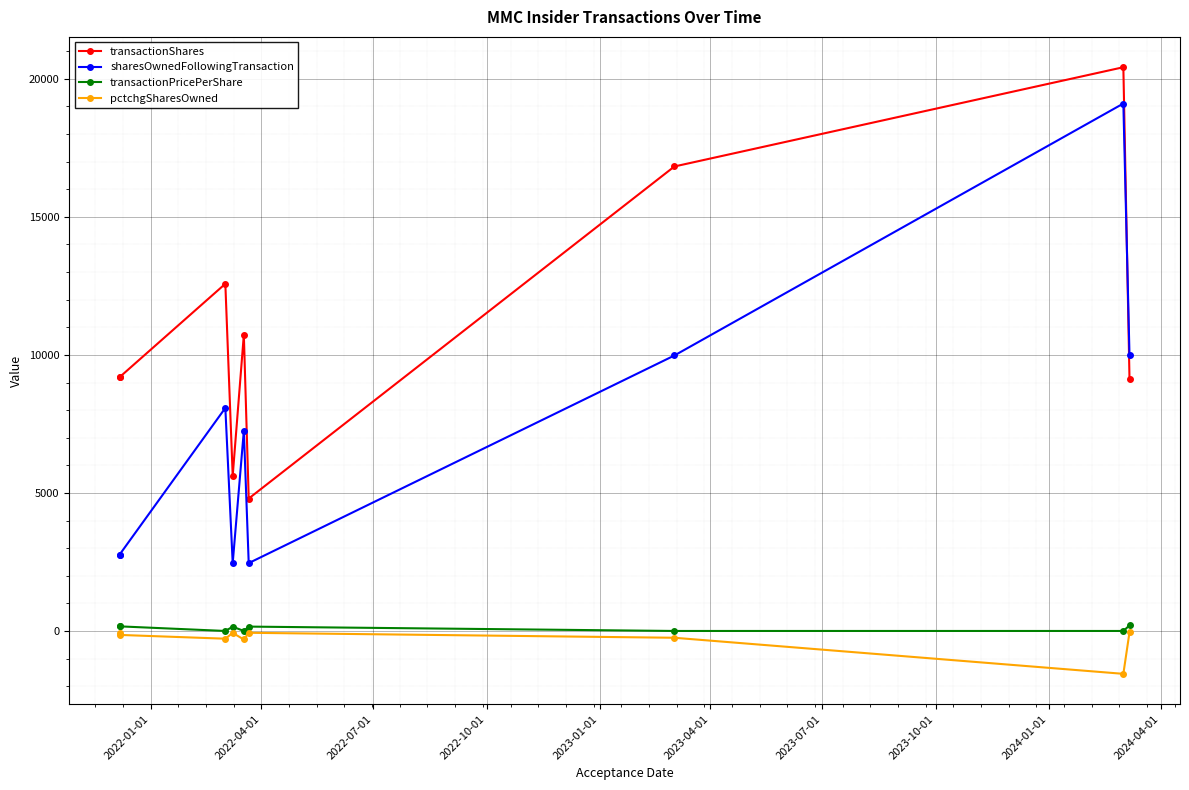

Is the value of sharesOwnedFollowingTransaction at 2022-01-01 greater than the value of transactionPricePerShare at 2023-07-01?

Yes